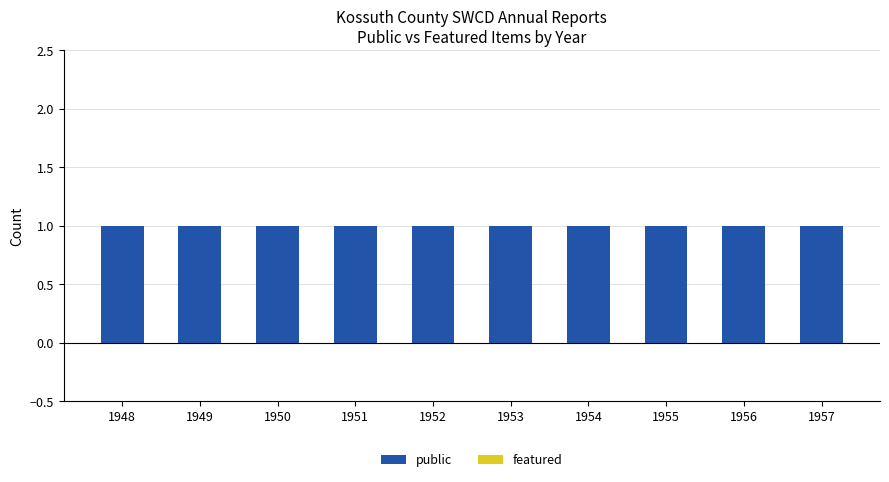

How many bars are there in each group?

2